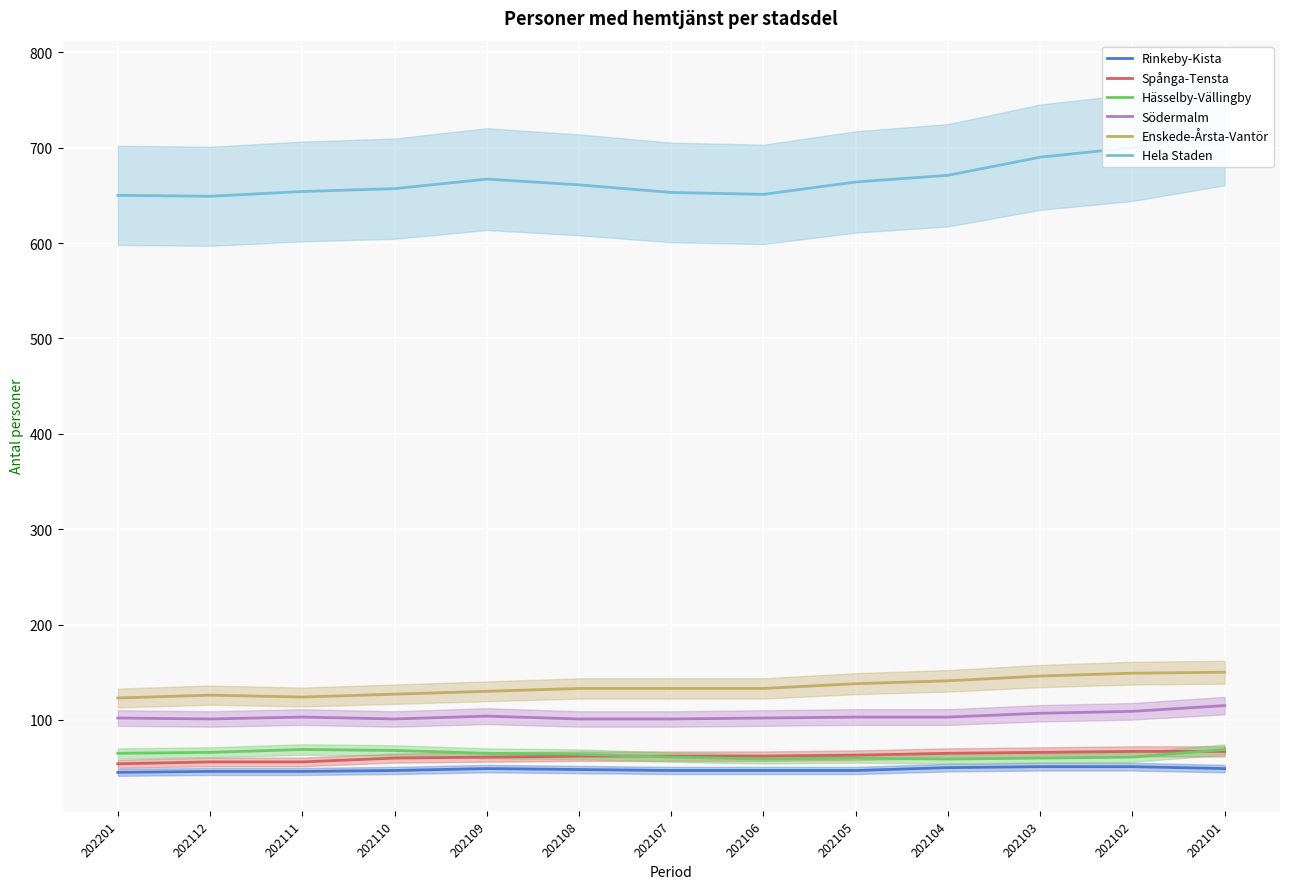

What is the value of the Hela Staden point at the 3rd from the left?

654